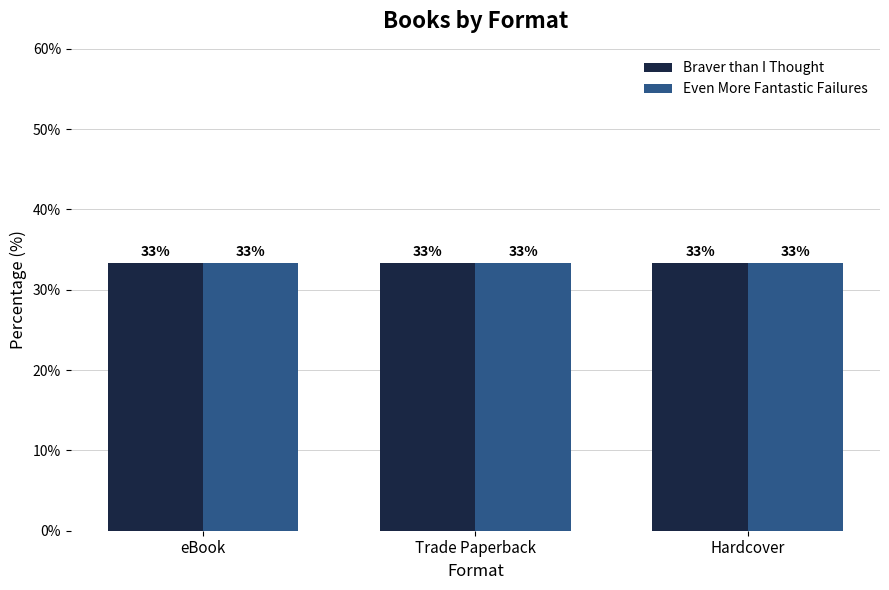

At which category does the chart reach its peak across all series?

eBook (Braver)